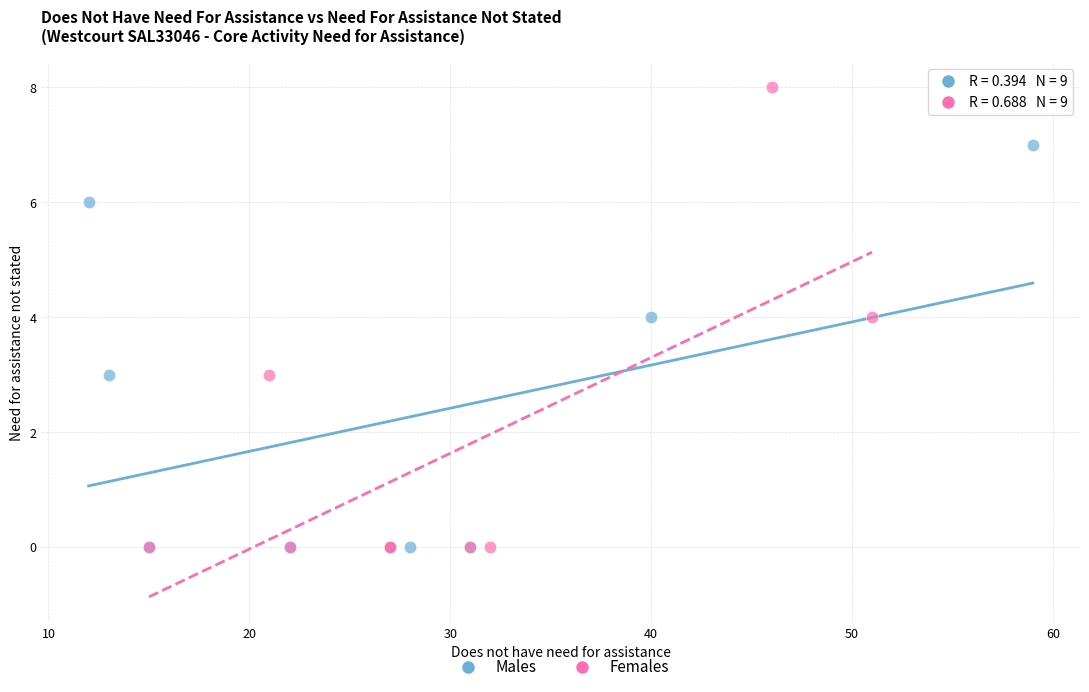

Which series has the widest spread of Y values?

Females